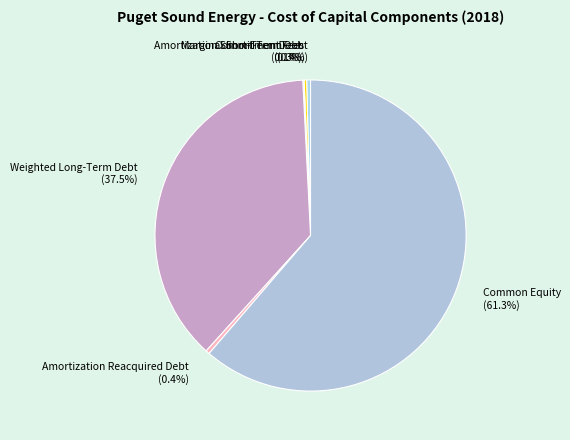

What portion of the pie excludes Amortization Reacquired Debt (0.4%)?

99.6%